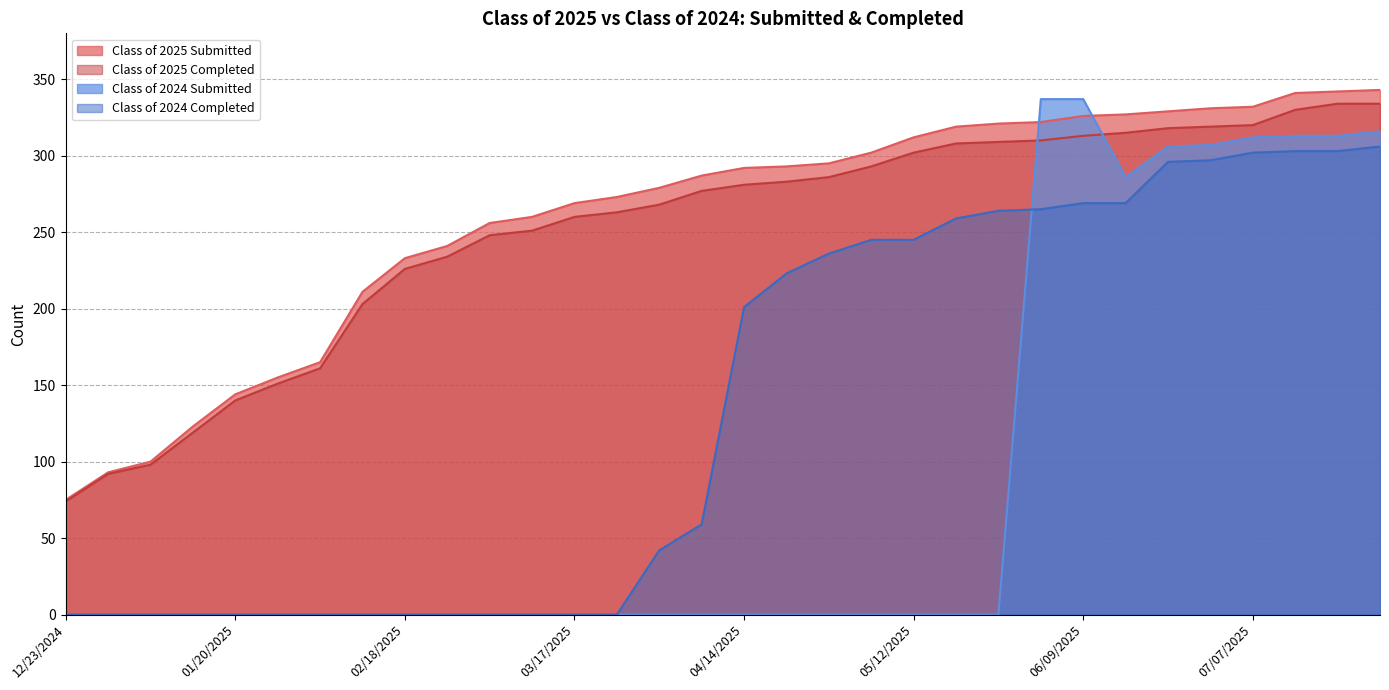

True or false: Class of 2025 Completed has a value of 163 at 05/19/2025.

False